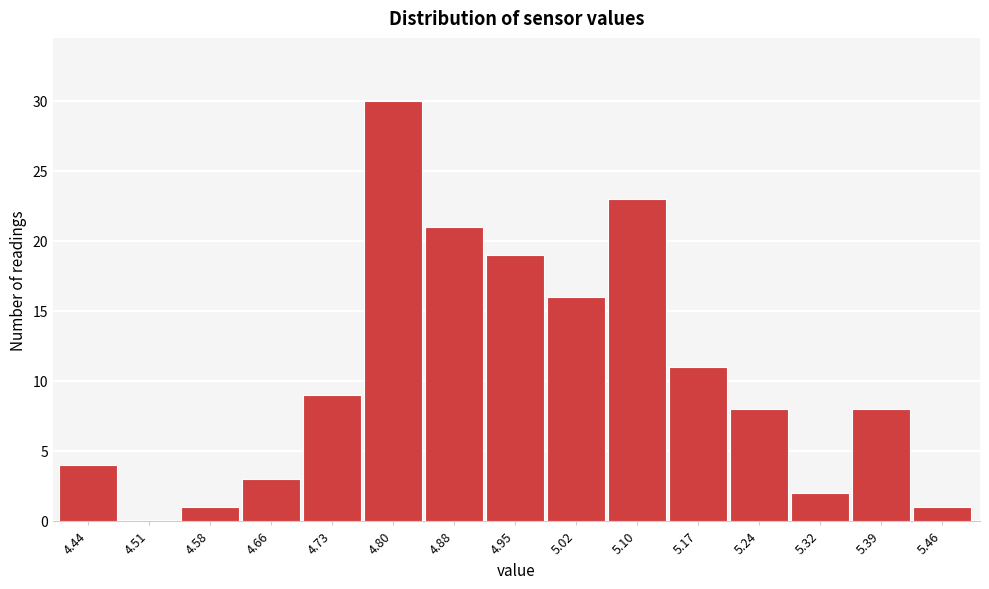

Reading left to right, transcribe this chart: for each bar, give the range it covers on the x-axis and its height. Neither the bar edges nor the heights are printed on the chart, so give them approximately, as read against the axes.

4.40 to 4.47: 4
4.47 to 4.55: 0
4.55 to 4.62: 1
4.62 to 4.69: 3
4.69 to 4.77: 9
4.77 to 4.84: 30
4.84 to 4.91: 21
4.91 to 4.99: 19
4.99 to 5.06: 16
5.06 to 5.13: 23
5.13 to 5.21: 11
5.21 to 5.28: 8
5.28 to 5.35: 2
5.35 to 5.43: 8
5.43 to 5.50: 1